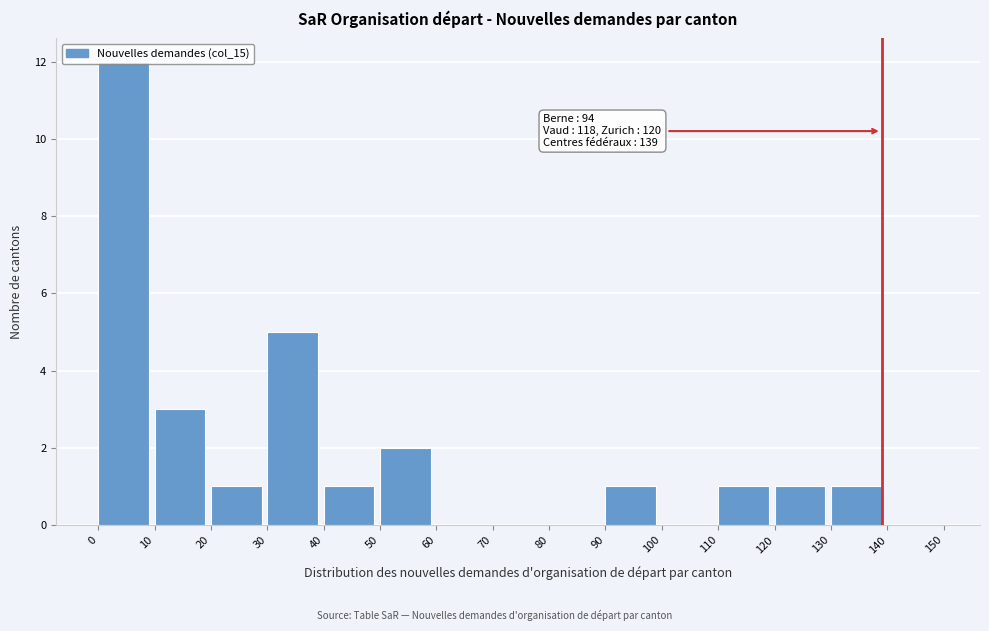

Over which range of the x-axis is the bar tallest?

0 to 10